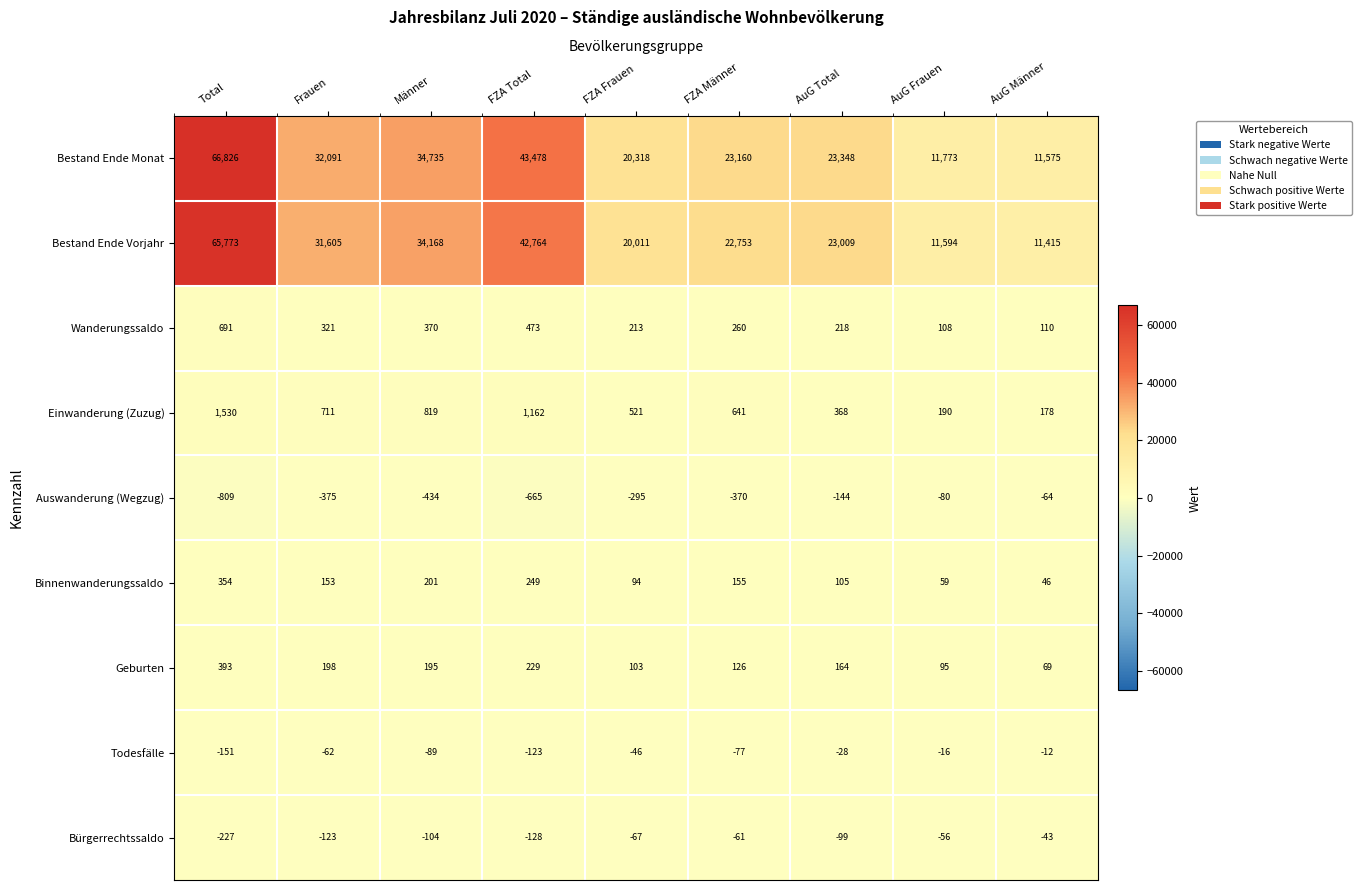

The value of Wanderungssaldo at Frauen is 92. True or false?

False